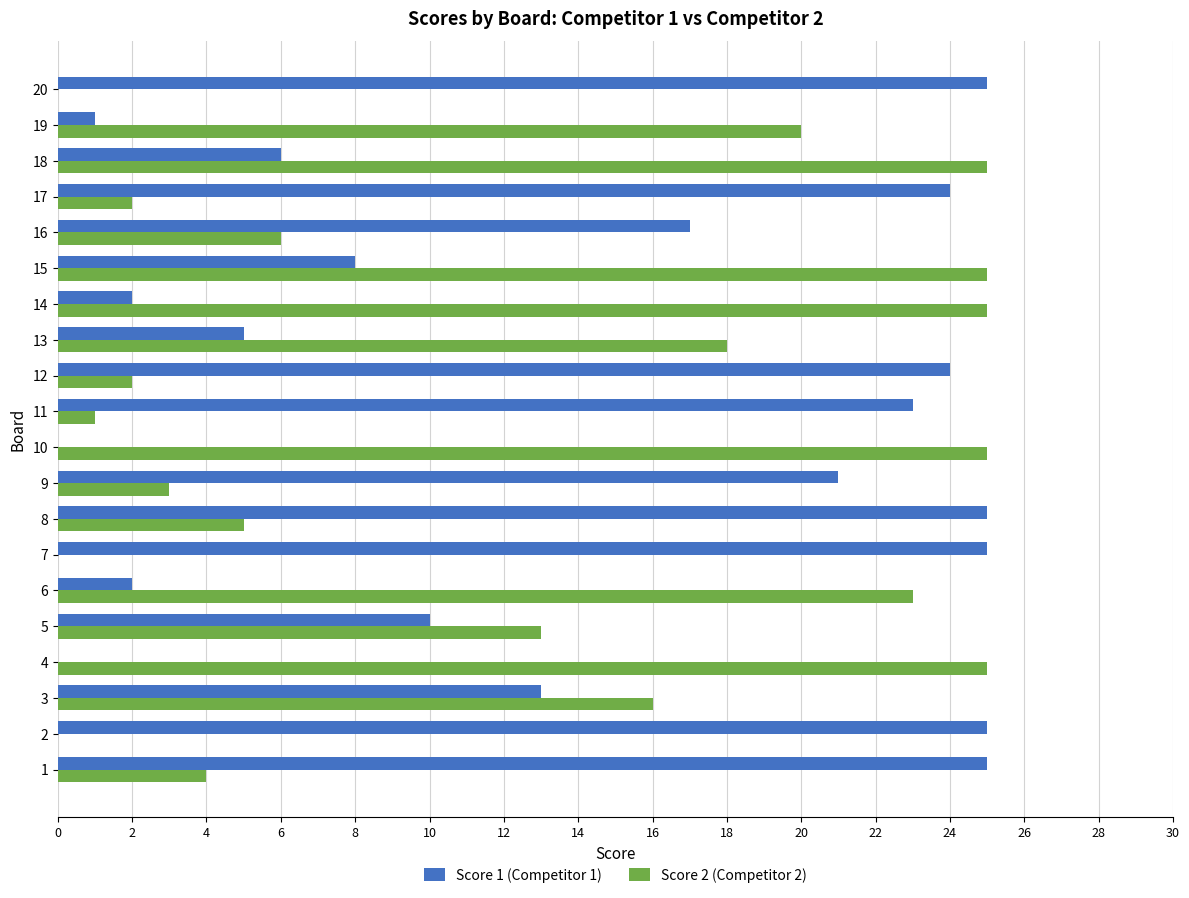

How many distinct data groups are displayed?

2